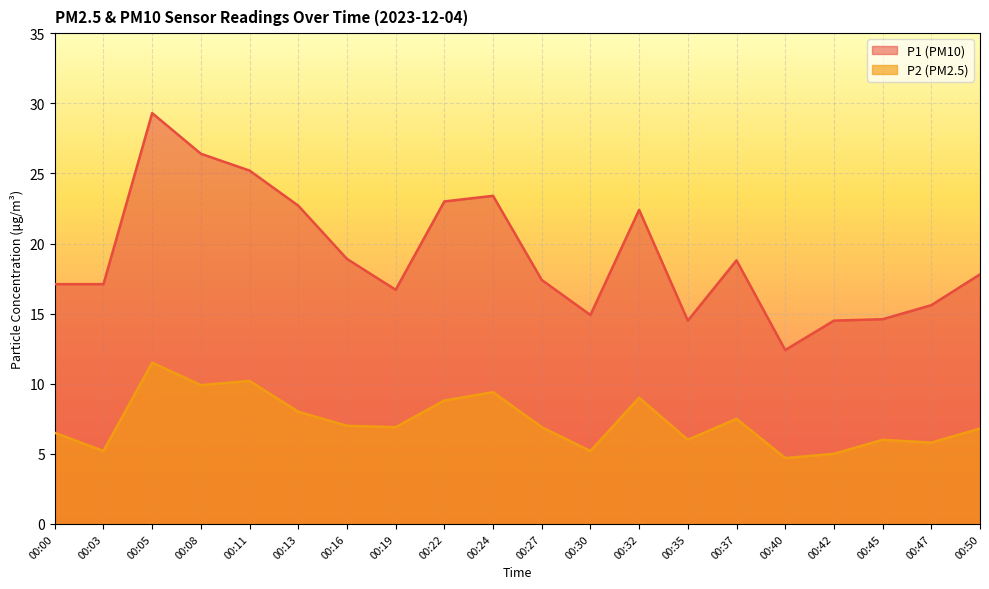

Reading right to left, transcribe all the data shown in this chart.

P1: 17.8	15.6	14.6	14.5	12.4	18.8	14.5	22.4	14.9	17.4	23.4	23.0	16.7	18.9	22.7	25.2	26.4	29.3	17.1	17.1
P2: 6.8	5.8	6.0	5.0	4.7	7.5	6.0	9.0	5.2	6.9	9.4	8.8	6.9	7.0	8.0	10.2	9.9	11.5	5.2	6.5